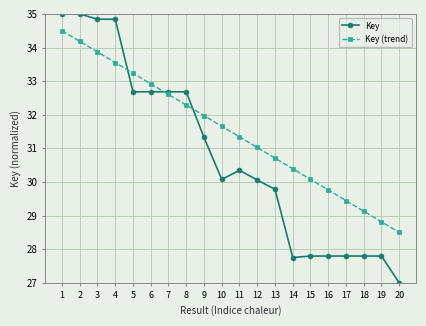

Is it true that Key equals 32.7 at 5?

True